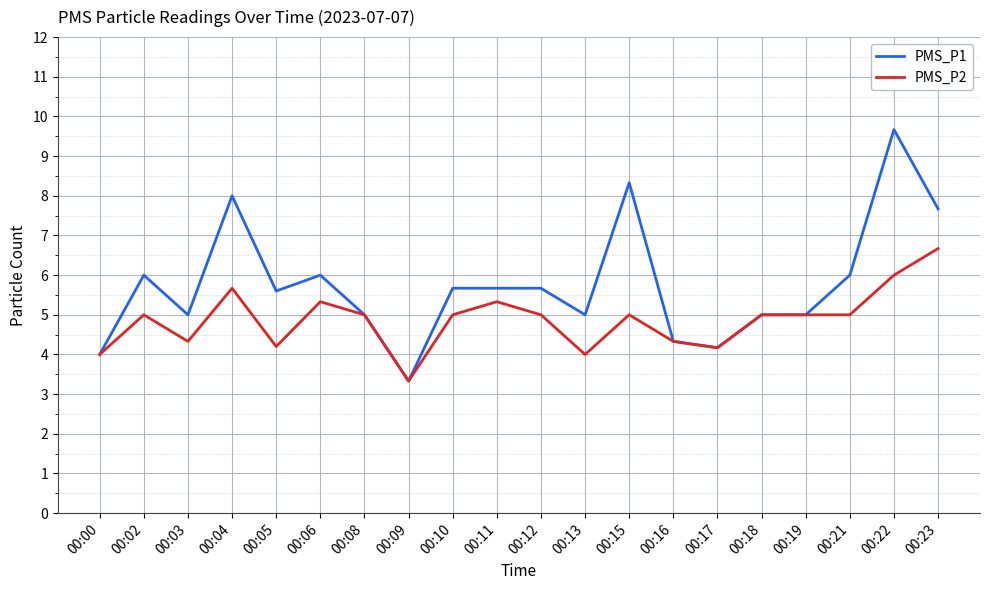

At which category is the sum across all series the highest?

00:22